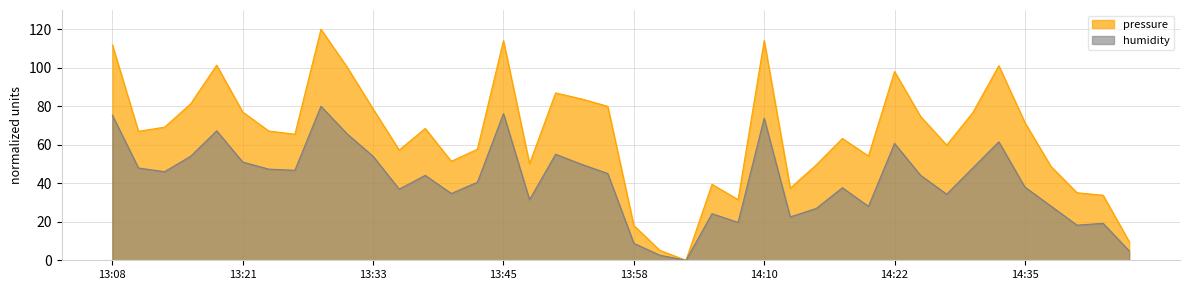

Rank the series by their maximum value, from highest to lowest.

pressure, humidity